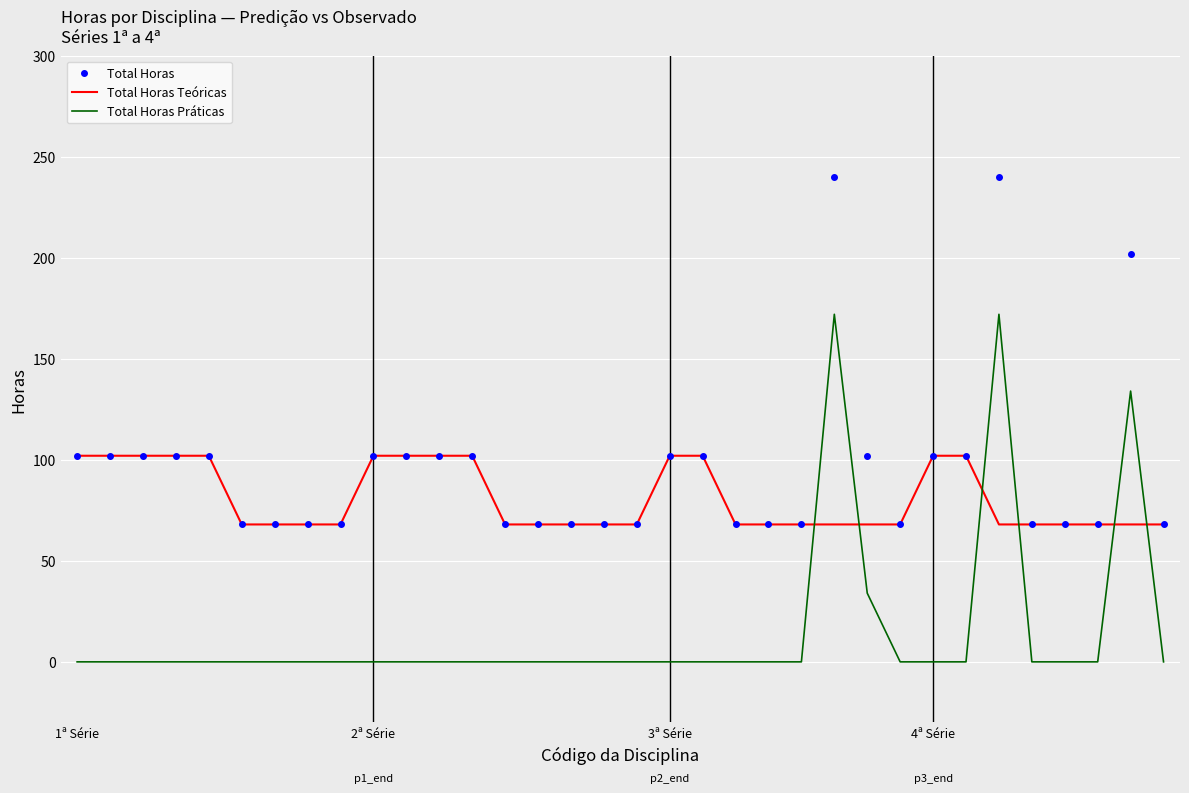

Count the number of categories in the chart.

34